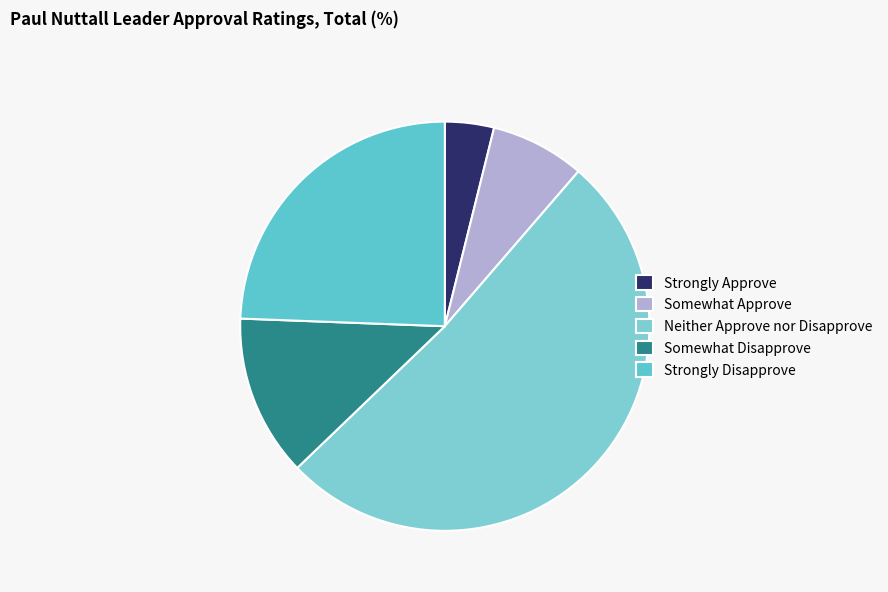

How many segments does this pie chart have?

5